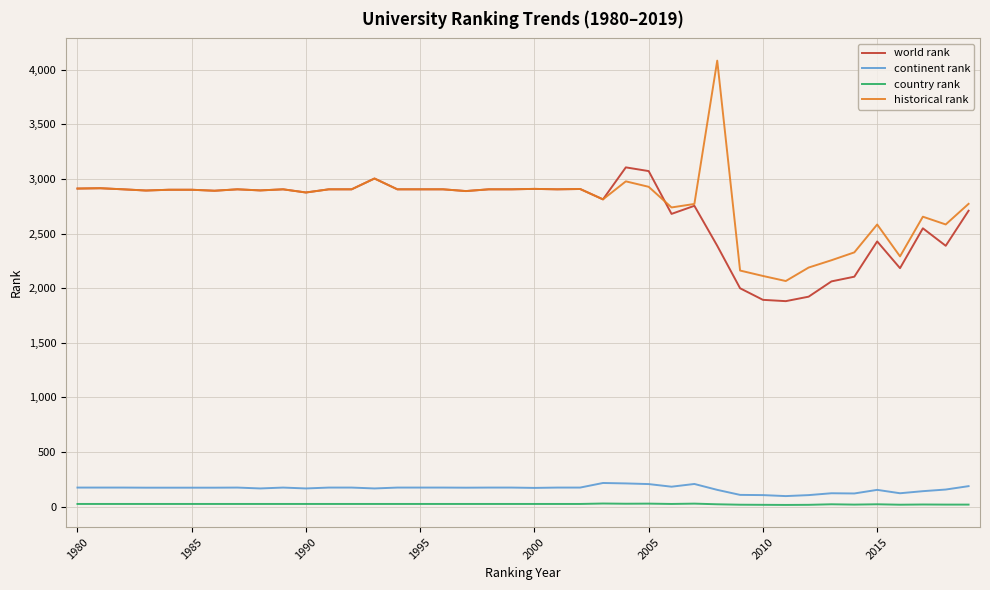

What is the highest value of the continent rank series?

216.0